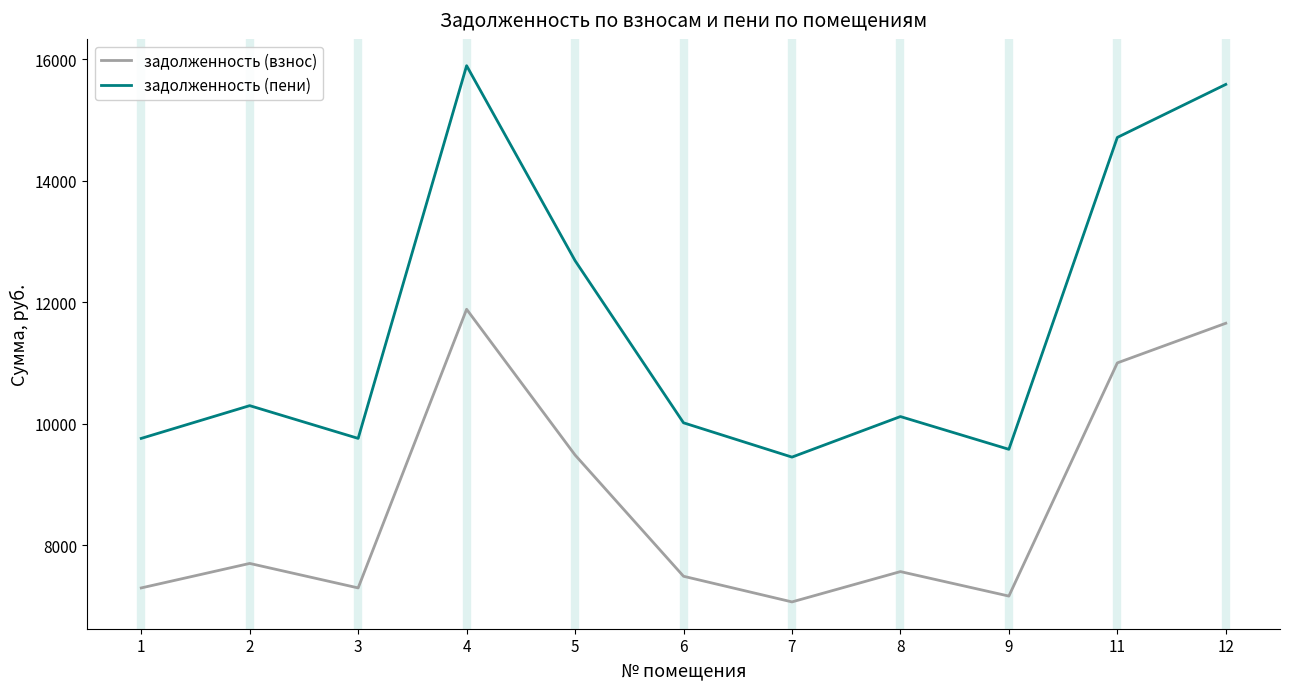

True or false: задолженность (взнос) has more than 1 interior local peaks.

True